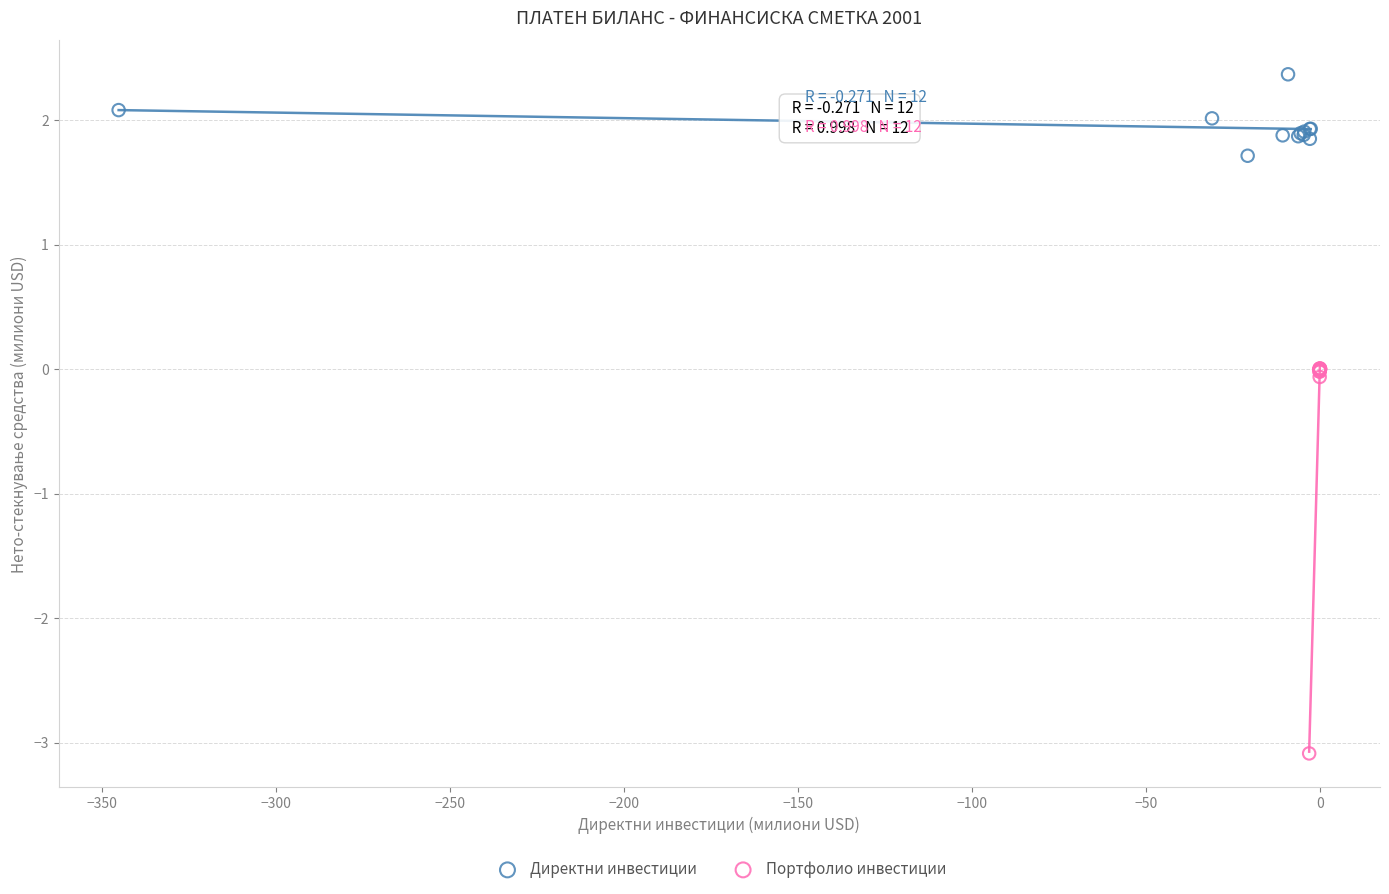

What are all the series names shown in the legend?

Директни инвестиции, Портфолио инвестиции